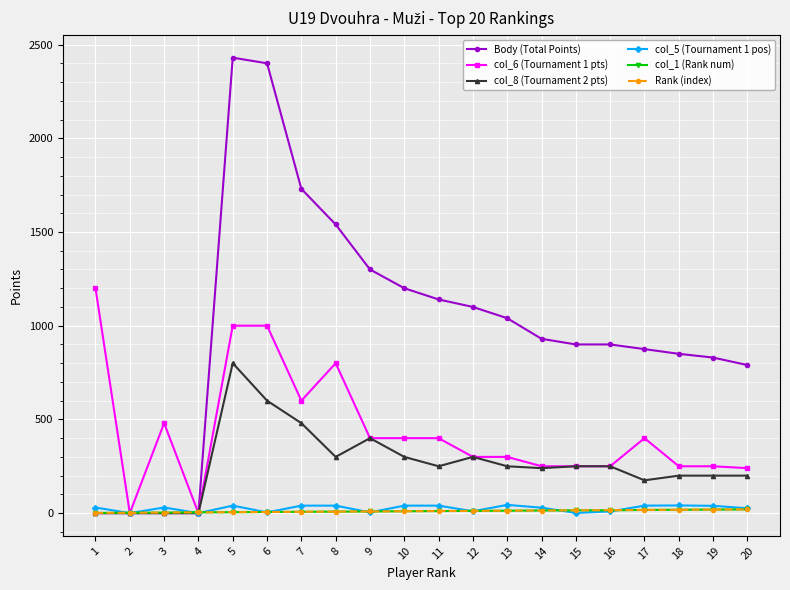

Is the value of col_5 (Tournament 1 pos) at 8 greater than the value of Body (Total Points) at 9?

No